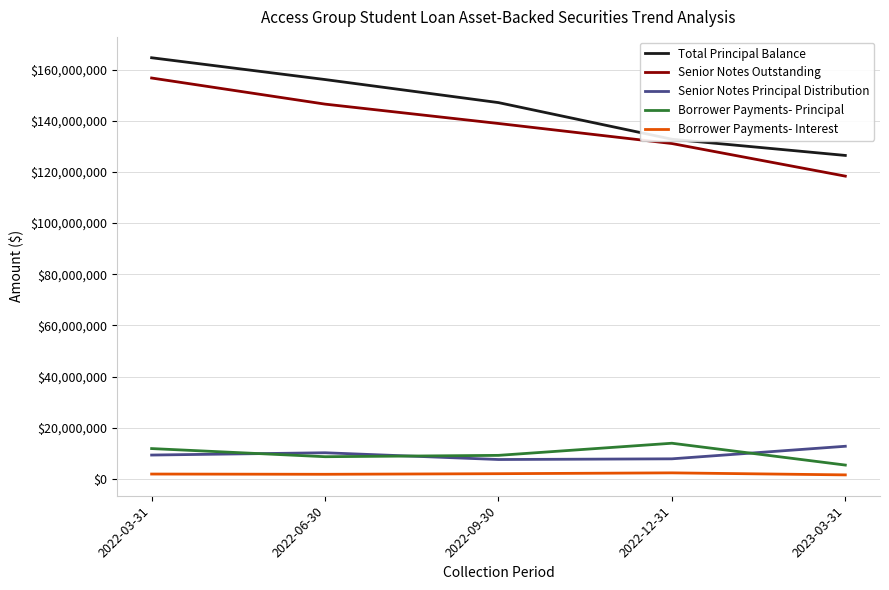

Which series has the largest total across all categories?

Total Principal Balance